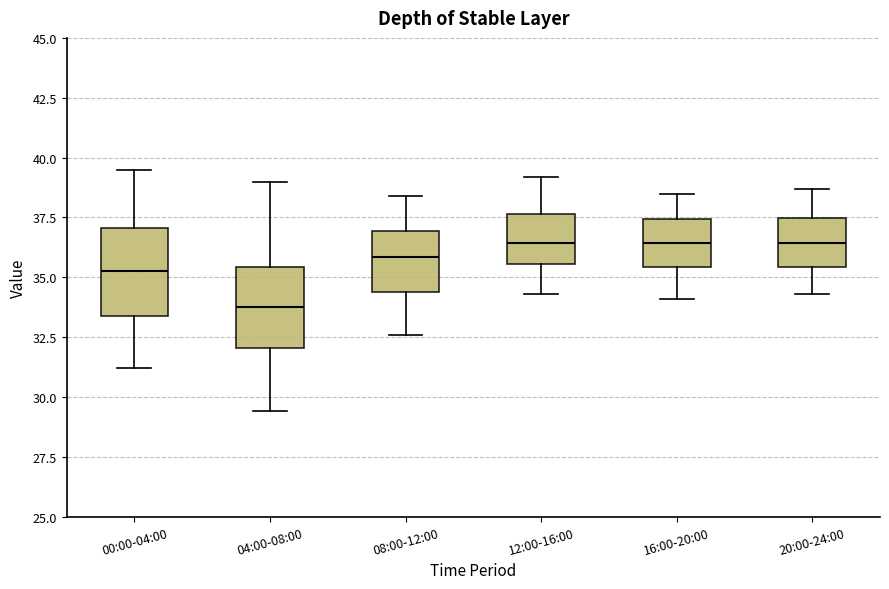

Where does the upper whisker of the box for 00:00-04:00 end on the y-axis? The values are not printed on the chart, so give them approximately, as read against the axis.

39.5